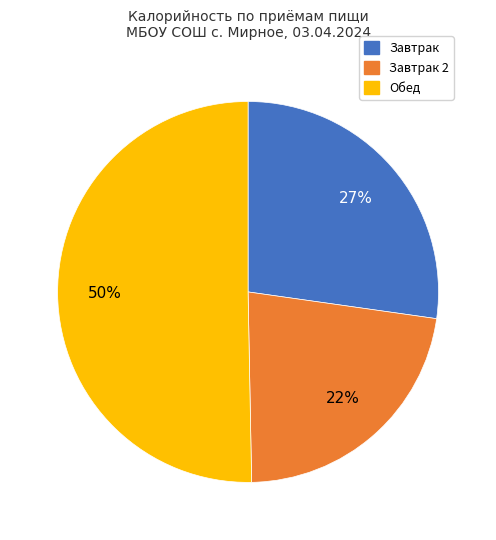

To the nearest percent, what is the average slice percentage?

33%